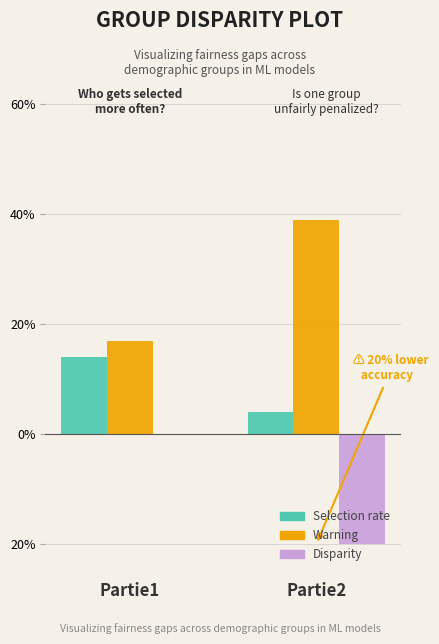

Reading left to right, what are all the values shown in this chart?

Selection rate: Partie1=14	Partie2=4
Warning: Partie1=17	Partie2=39
Disparity: Partie1=0	Partie2=-20